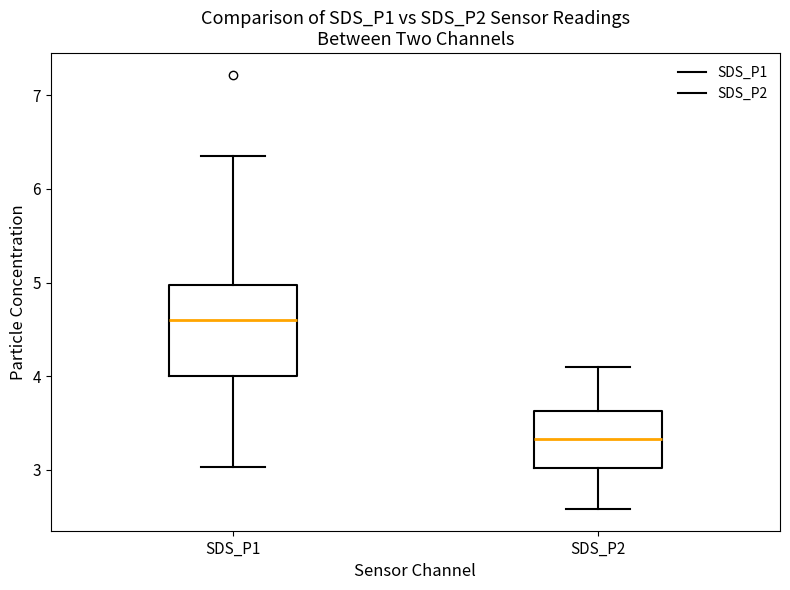

Reading left to right, transcribe this box plot: for each box, give where its median line is, the range the box spans, and where its two whiskers end, as read against the y-axis. The values are not printed on the chart, so give them approximately, as read against the axis.

SDS_P1: median 4.6, box 4.0 to 5.0, whiskers 3.0 to 6.4
SDS_P2: median 3.3, box 3.0 to 3.6, whiskers 2.6 to 4.1